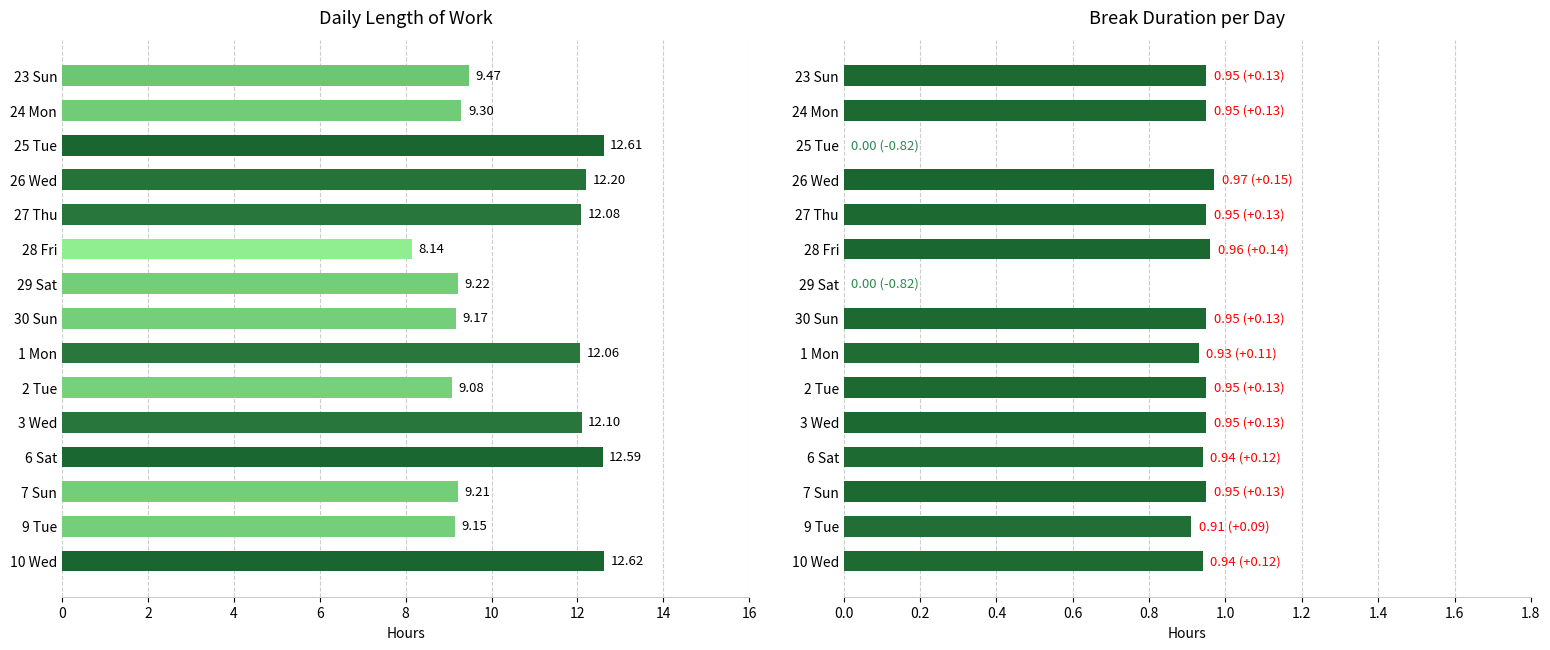

How many series are shown in this chart?

2